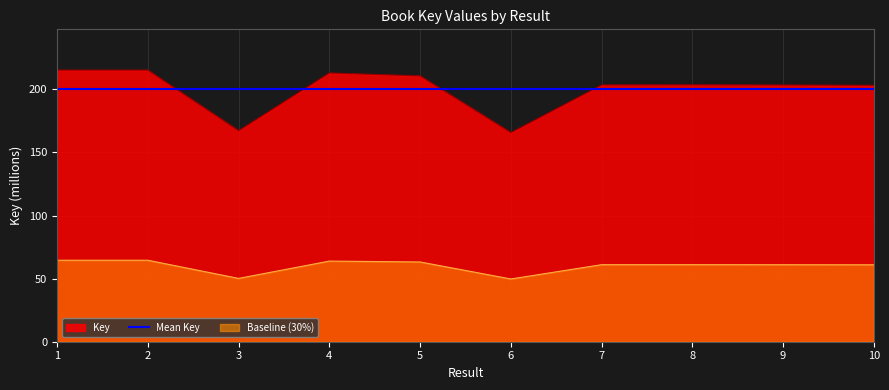

Reading left to right, transcribe all the data shown in this chart.

1=215.3	2=215.3	3=167.3	4=213.1	5=210.7	6=165.8	7=203.6	8=203.7	9=203.5	10=203.3